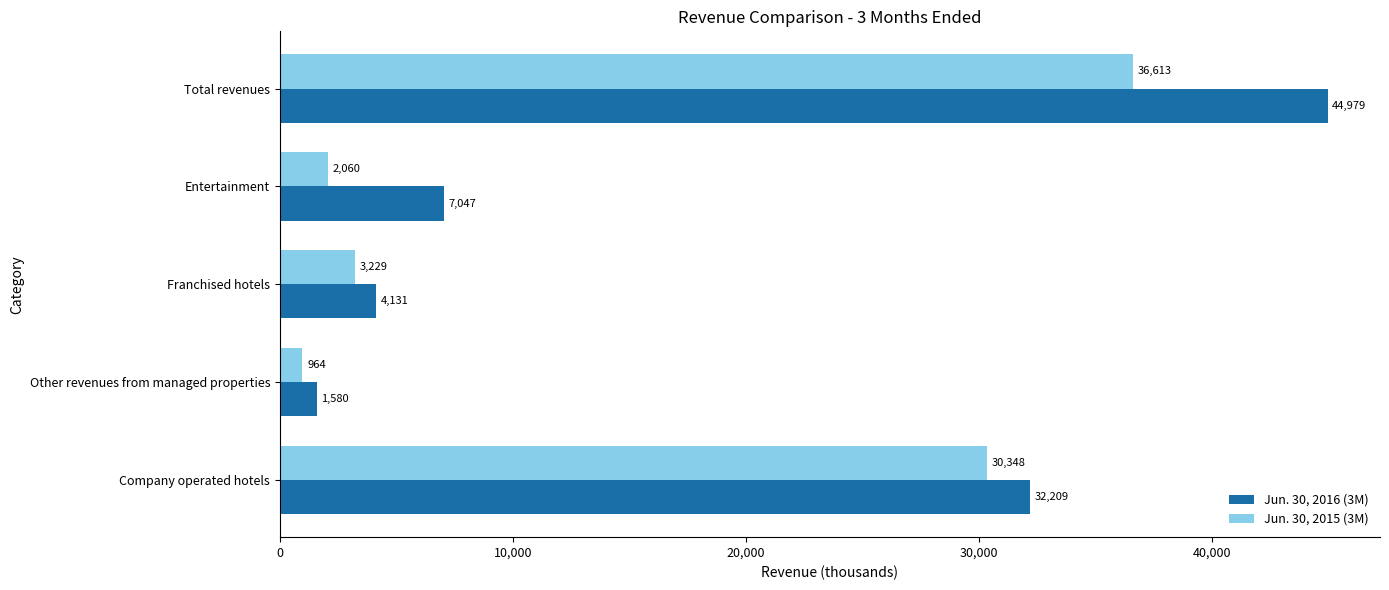

List the labels in order of Jun. 30, 2015 (3M) value, largest first.

Total revenues, Company operated hotels, Franchised hotels, Entertainment, Other revenues from managed properties